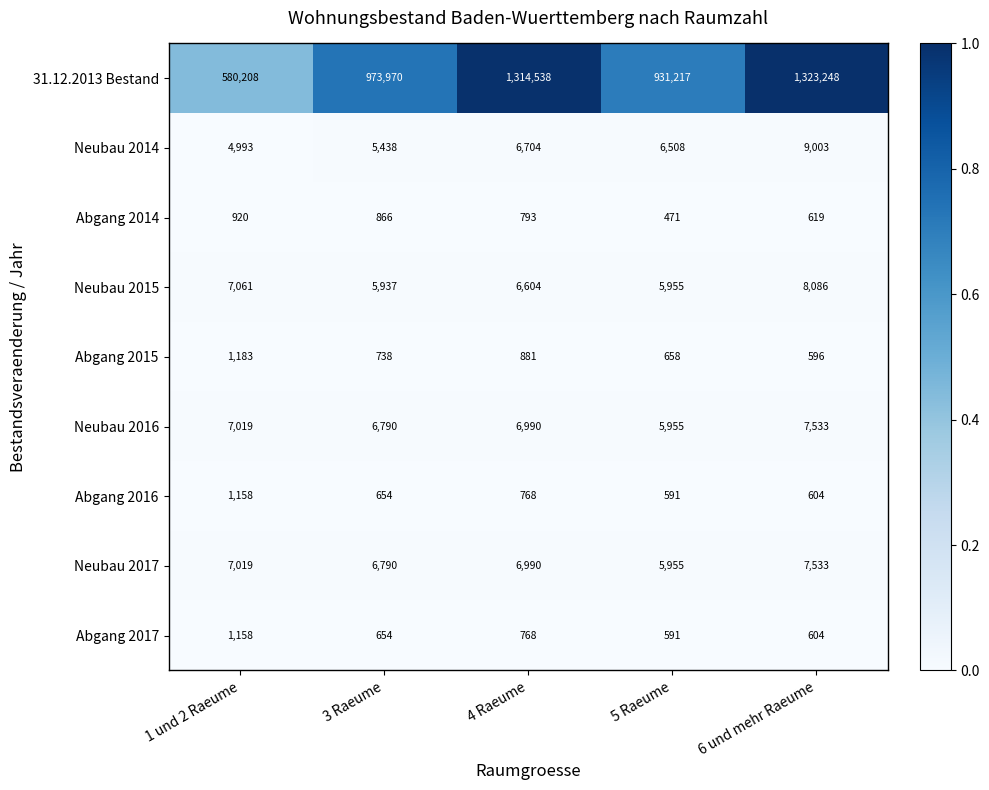

At how many categories does at least one series exceed 269021?

5